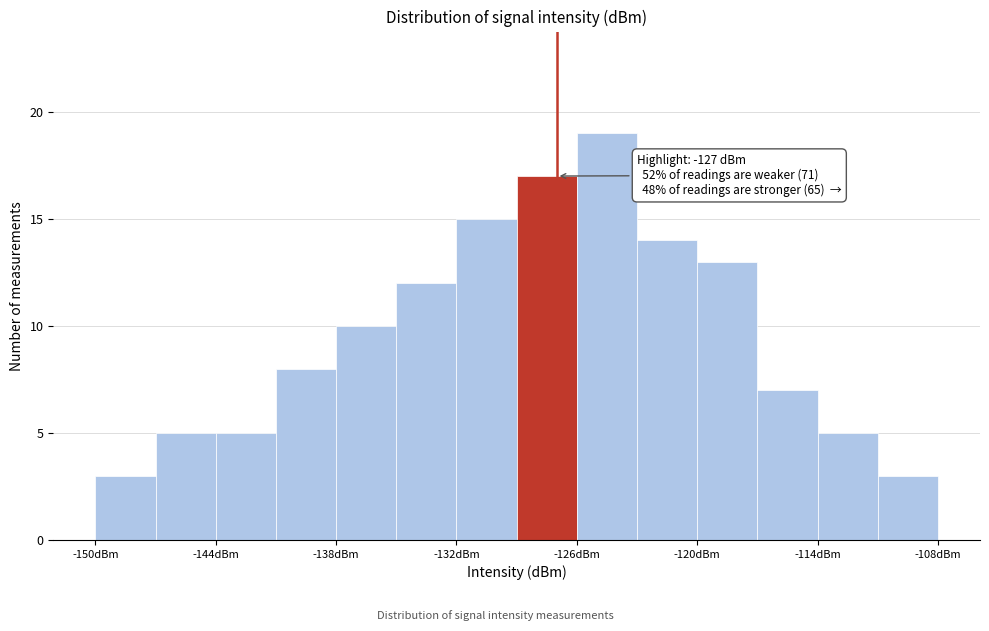

Read against the x-axis, roughly where is the centre of the tallest bar?

-124